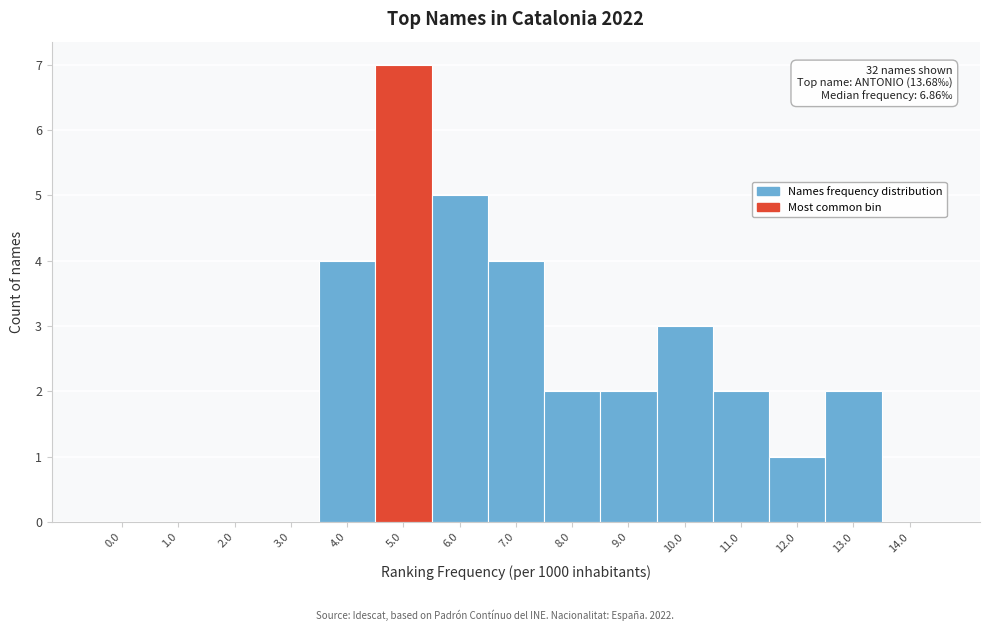

Reading right to left, list all the values displayed in this chart.

14.0=0	13.0=2	12.0=1	11.0=2	10.0=3	9.0=2	8.0=2	7.0=4	6.0=5	5.0=7	4.0=4	3.0=0	2.0=0	1.0=0	0.0=0